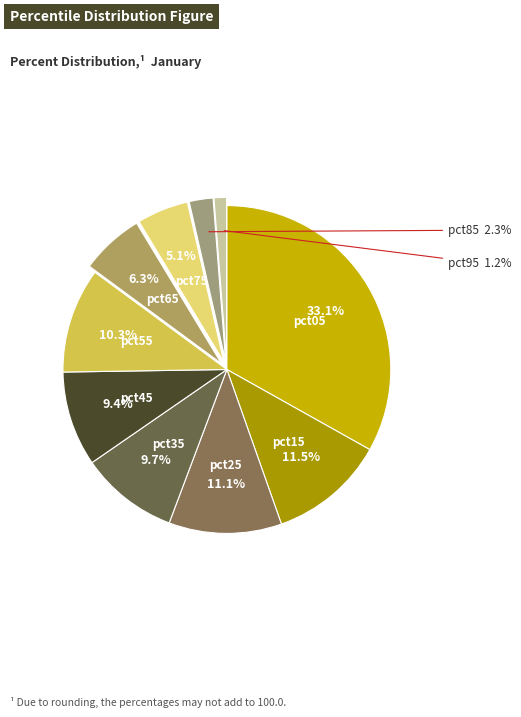

Is there any slice that represents more than half of the pie?

No